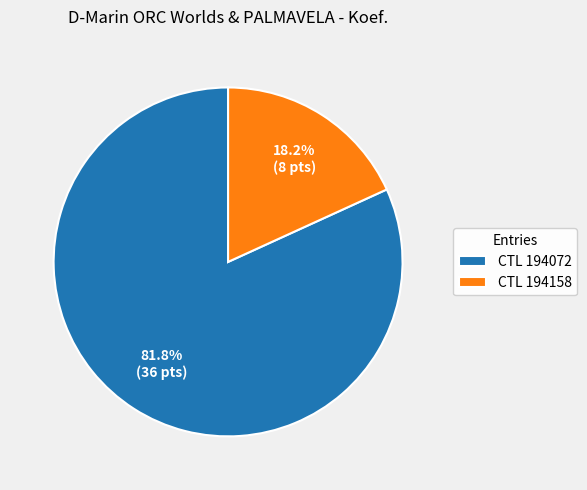

What percentage is NOT represented by CTL 194072?

18.2%